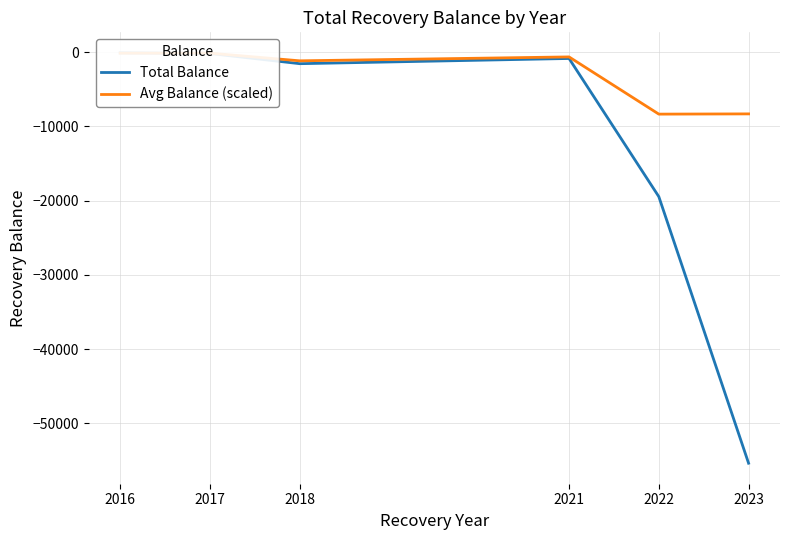

In Avg Balance (scaled), how many points are lower than both neighbors (excluding endpoints)?

2